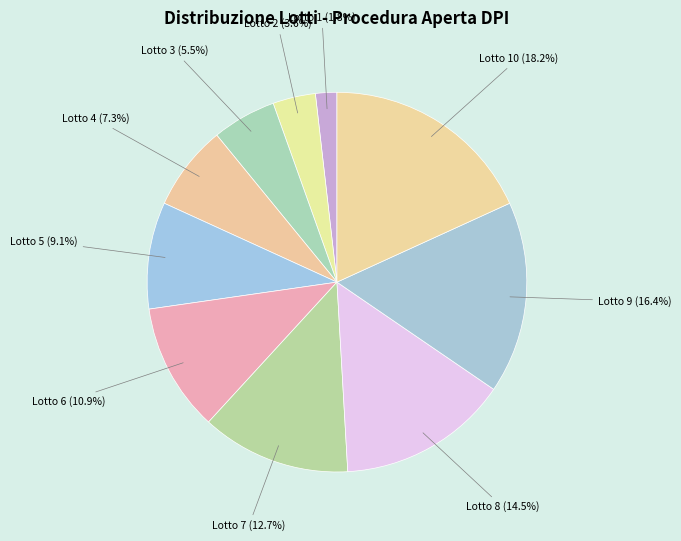

What portion of the pie excludes Lotto 1?

98.2%